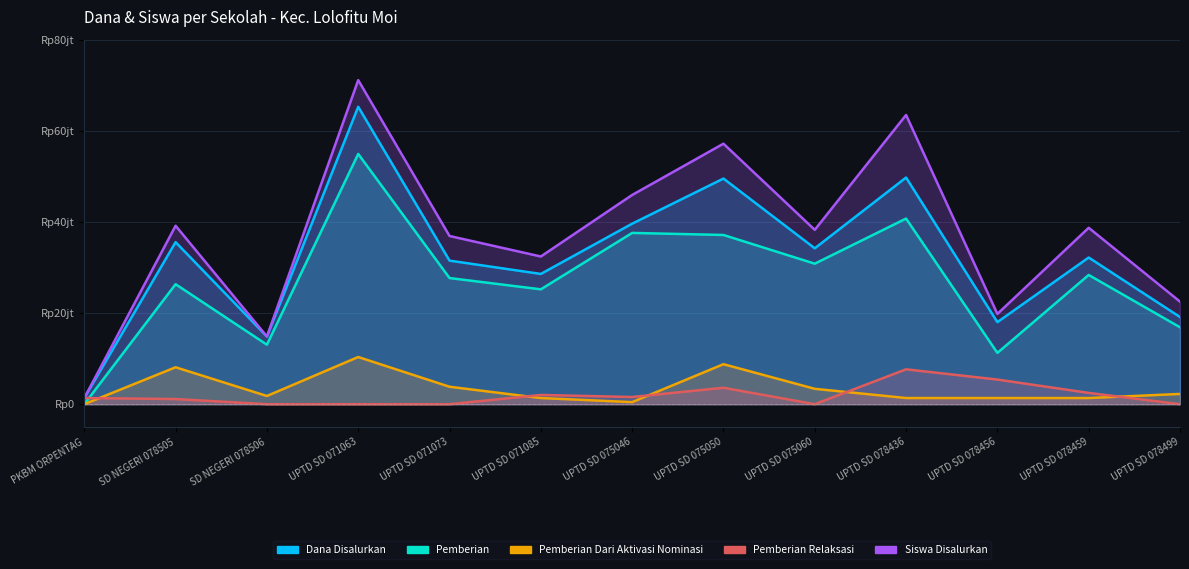

Rank the series by their maximum value, from highest to lowest.

Siswa Disalurkan, Dana Disalurkan, Pemberian, Pemberian Dari Aktivasi Nominasi, Pemberian Relaksasi